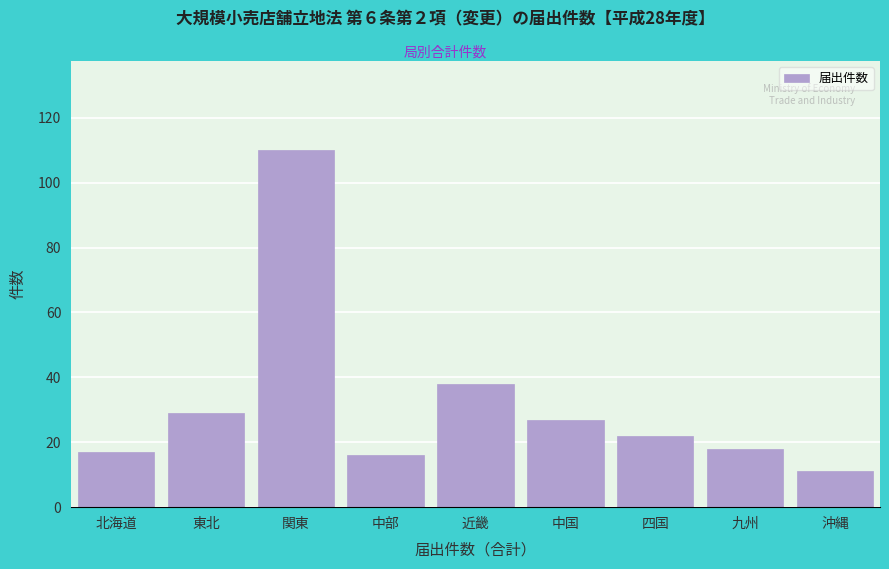

Reading right to left, what are all the values shown in this chart?

沖縄=11	九州=18	四国=22	中国=27	近畿=38	中部=16	関東=110	東北=29	北海道=17